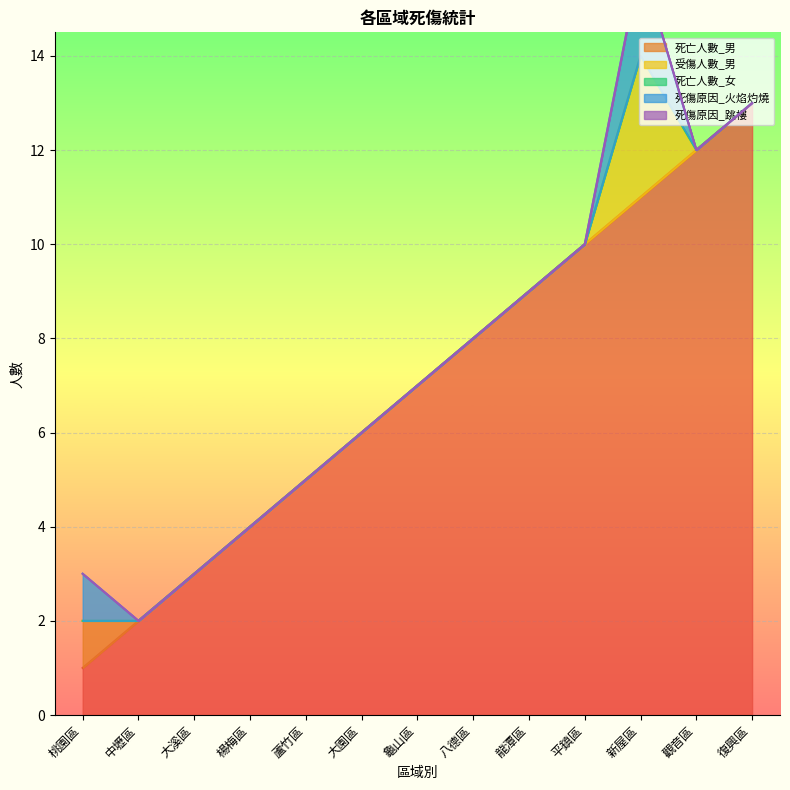

At which category is the sum across all series the highest?

新屋區